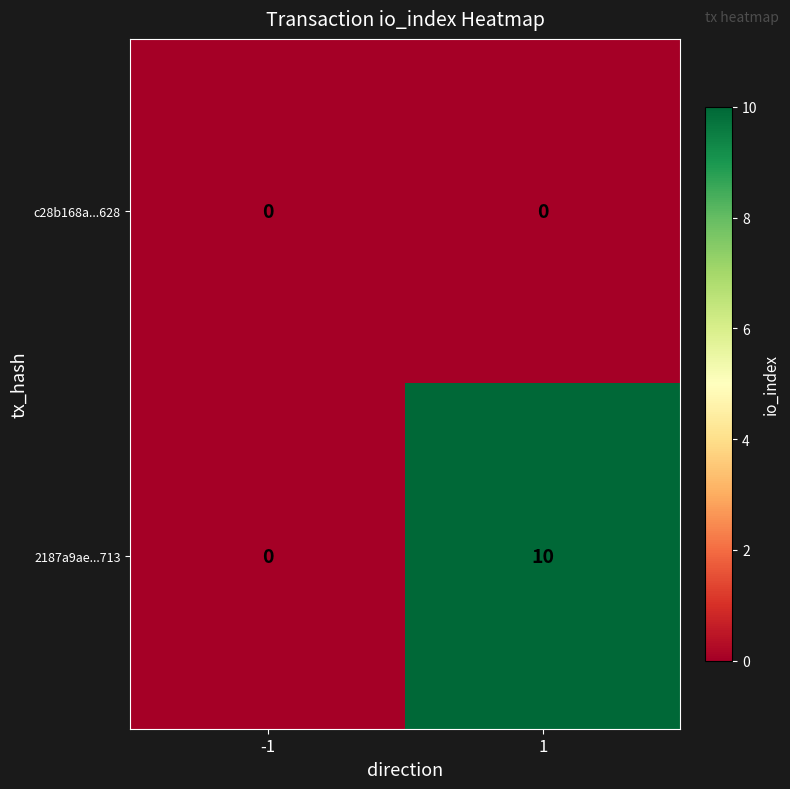

List the series in order of their overall mean, highest first.

2187a9ae...713, c28b168a...628